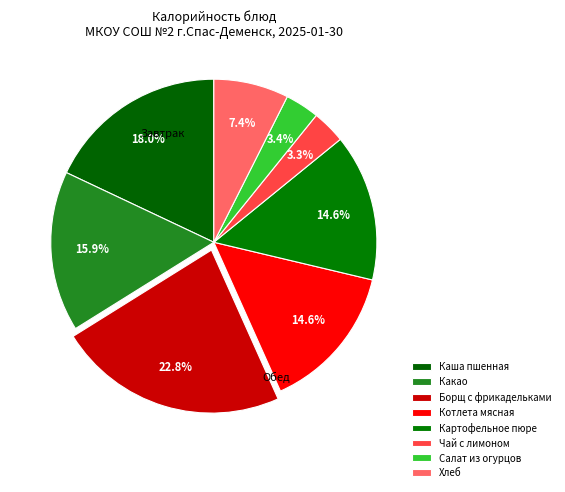

Is it true that Борщ с фрикадельками is 23% of the pie?

True